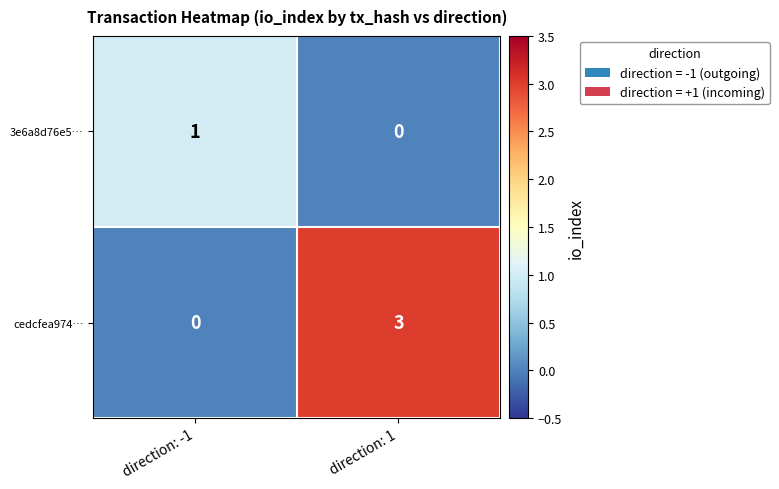

What is the spread (max minus min) of values at direction: 1?

3